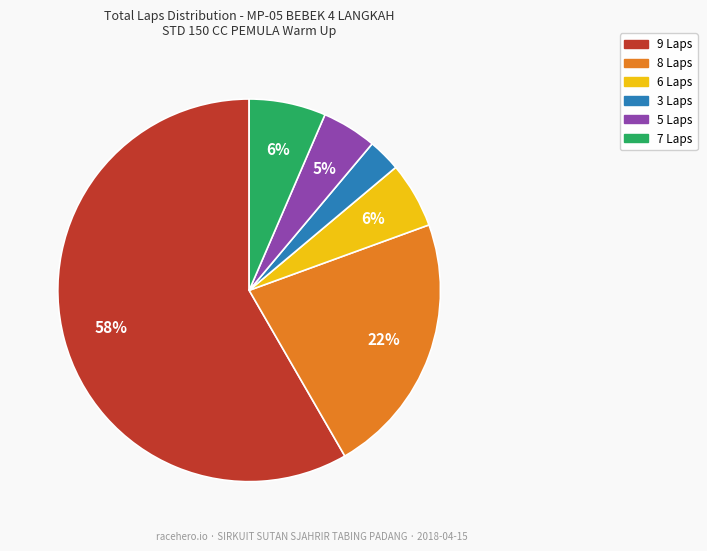

Does any single category account for the majority?

Yes